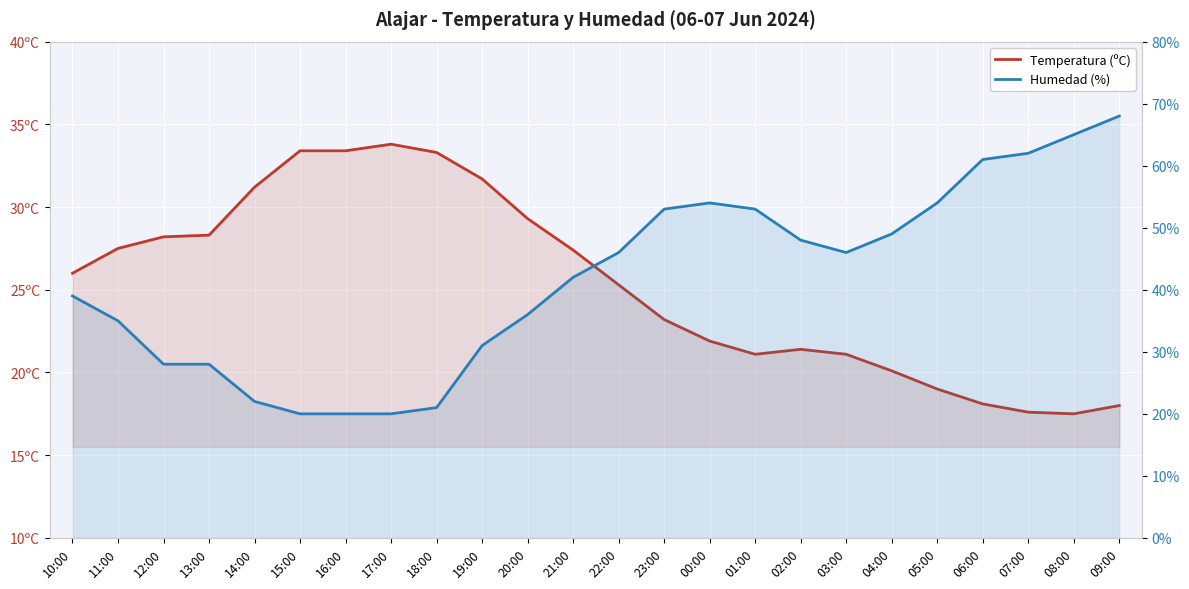

Where do Humedad (%) and Temperatura (ºC) first cross each other?

11:00 and 12:00